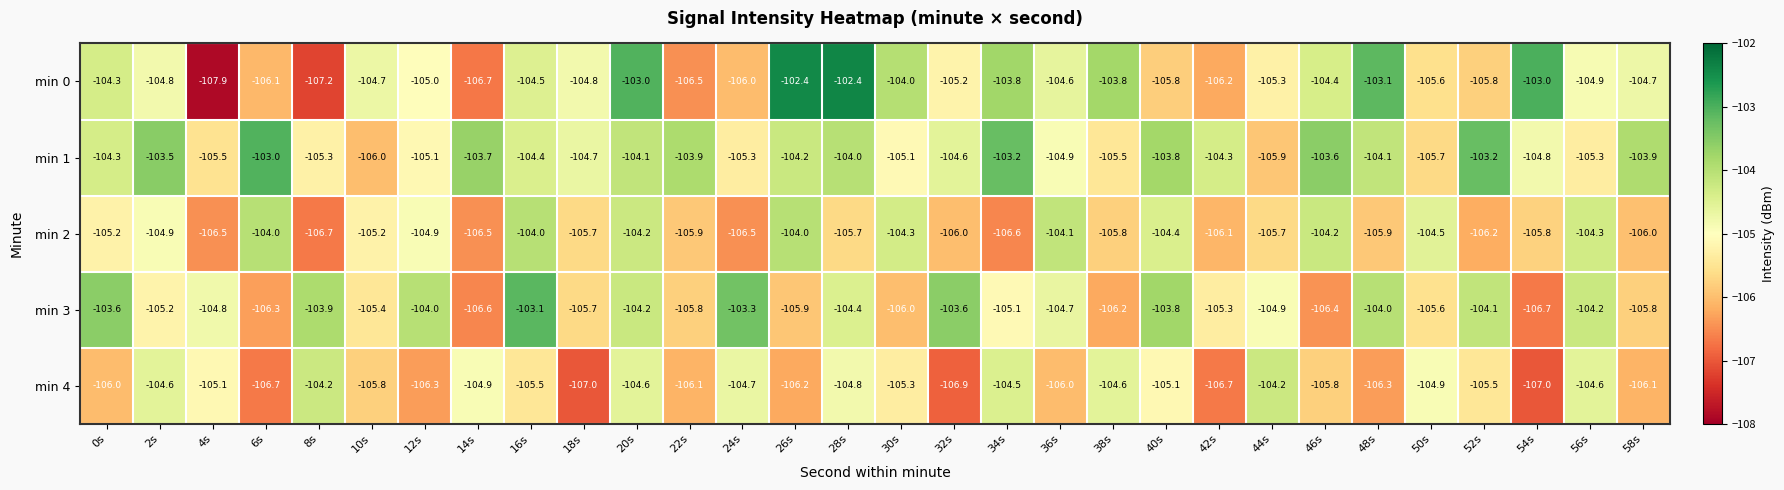

Which series has the largest total across all categories?

min 1